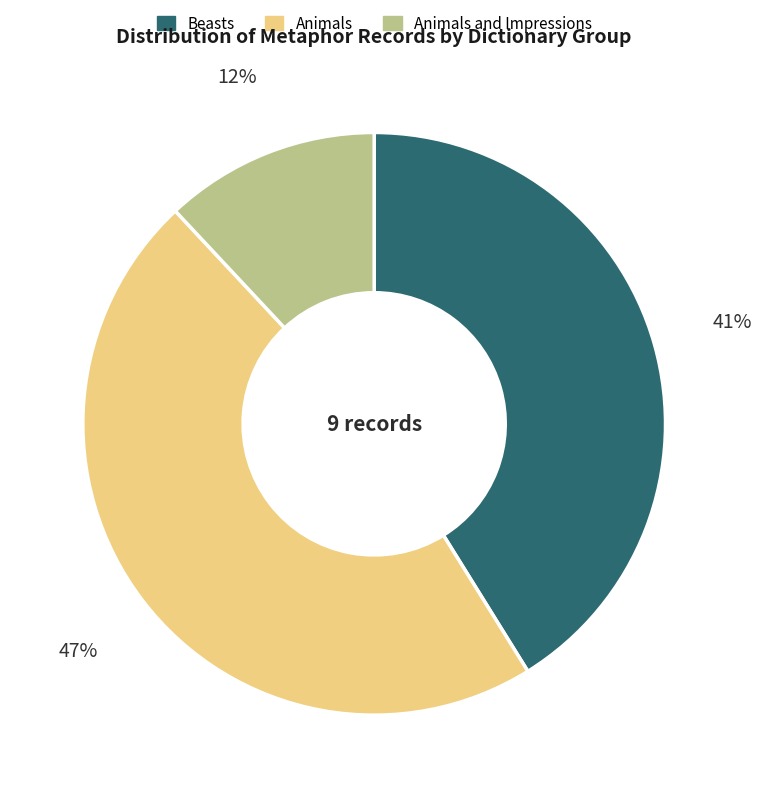

Between Beasts and Animals and Impressions, which is larger?

Beasts